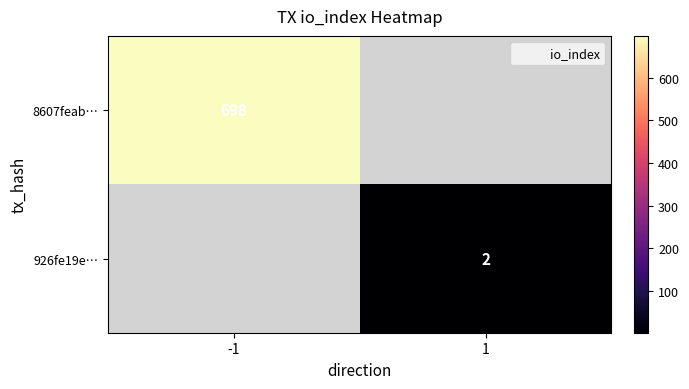

Is it true that 8607feab… equals 698 at -1?

True